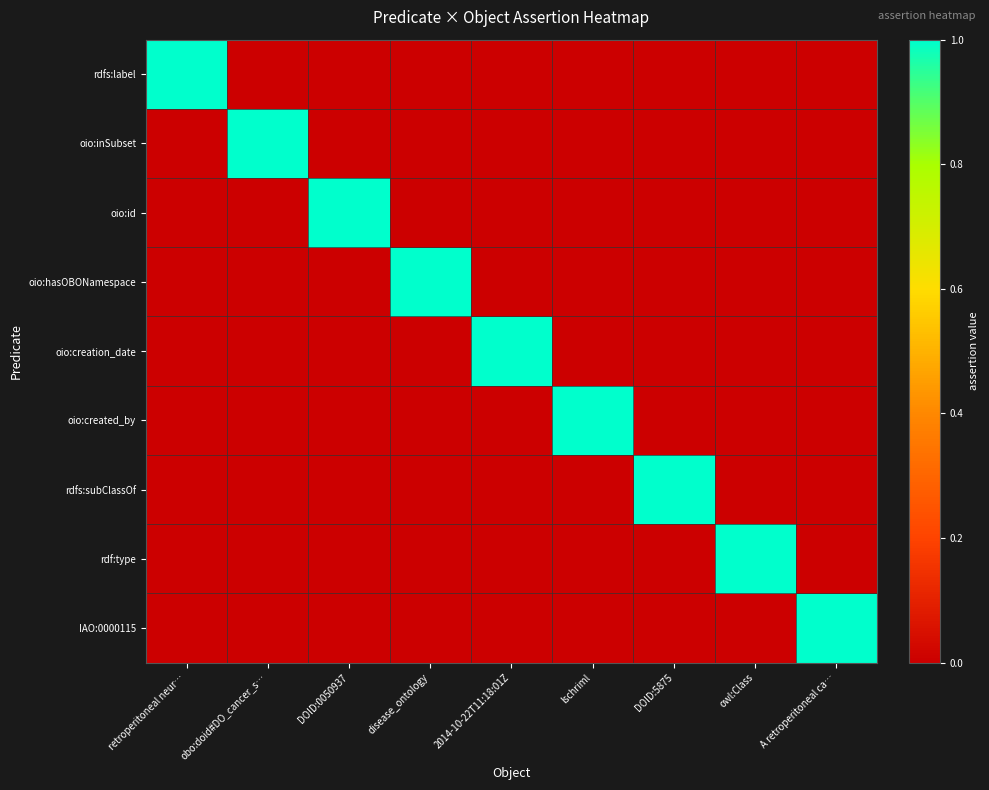

At which category does the chart reach its minimum across all series?

obo:doid#DO_cancer_s…